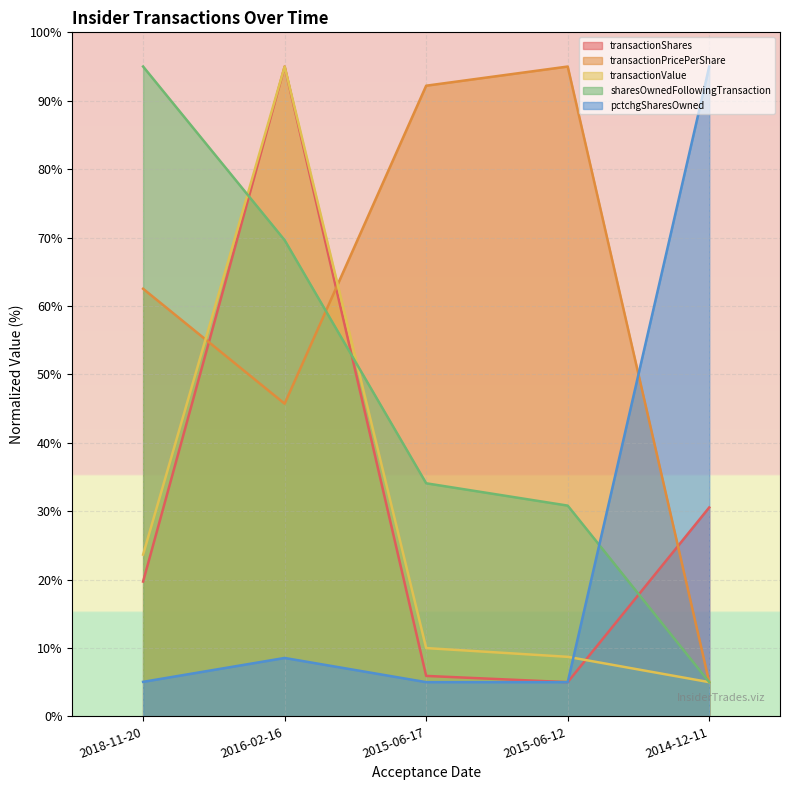

What is the difference between the maximum and minimum values in the transactionShares series?

90.0